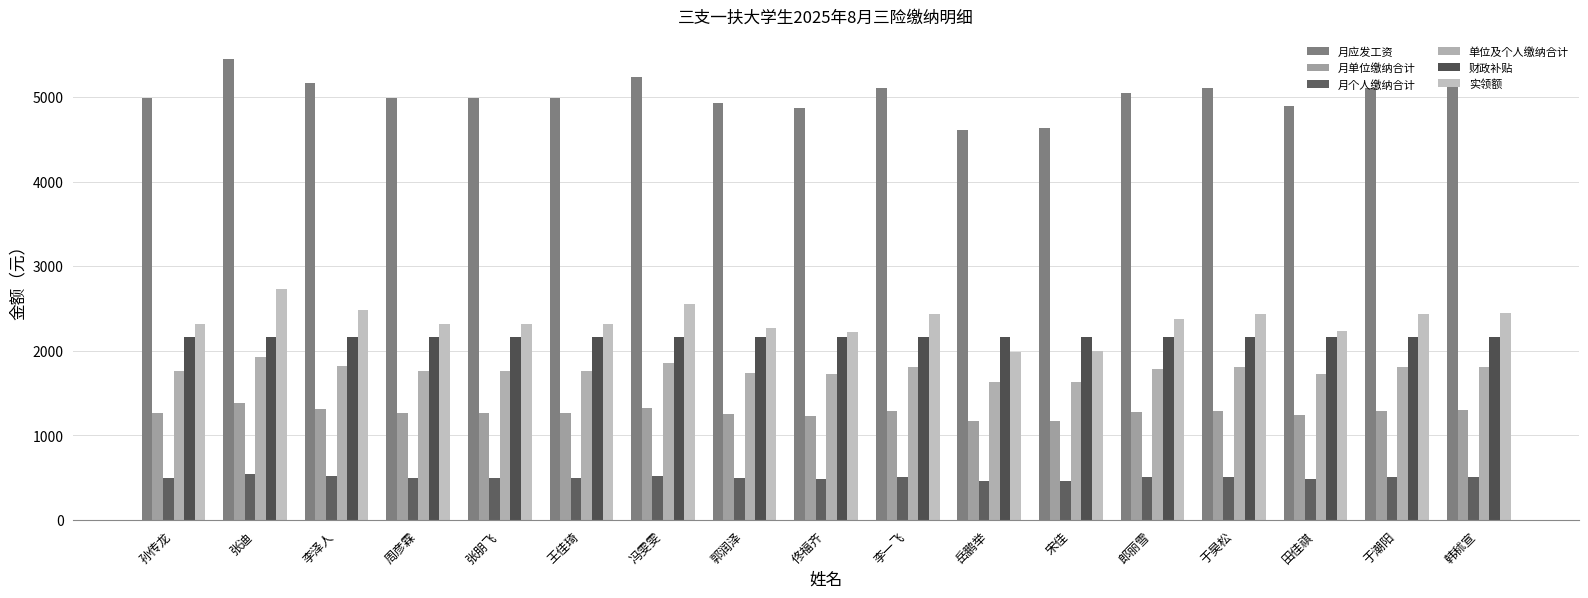

Is the value of 财政补贴 at 于昊松 greater than the value of 月个人缴纳合计 at 孙传龙?

Yes